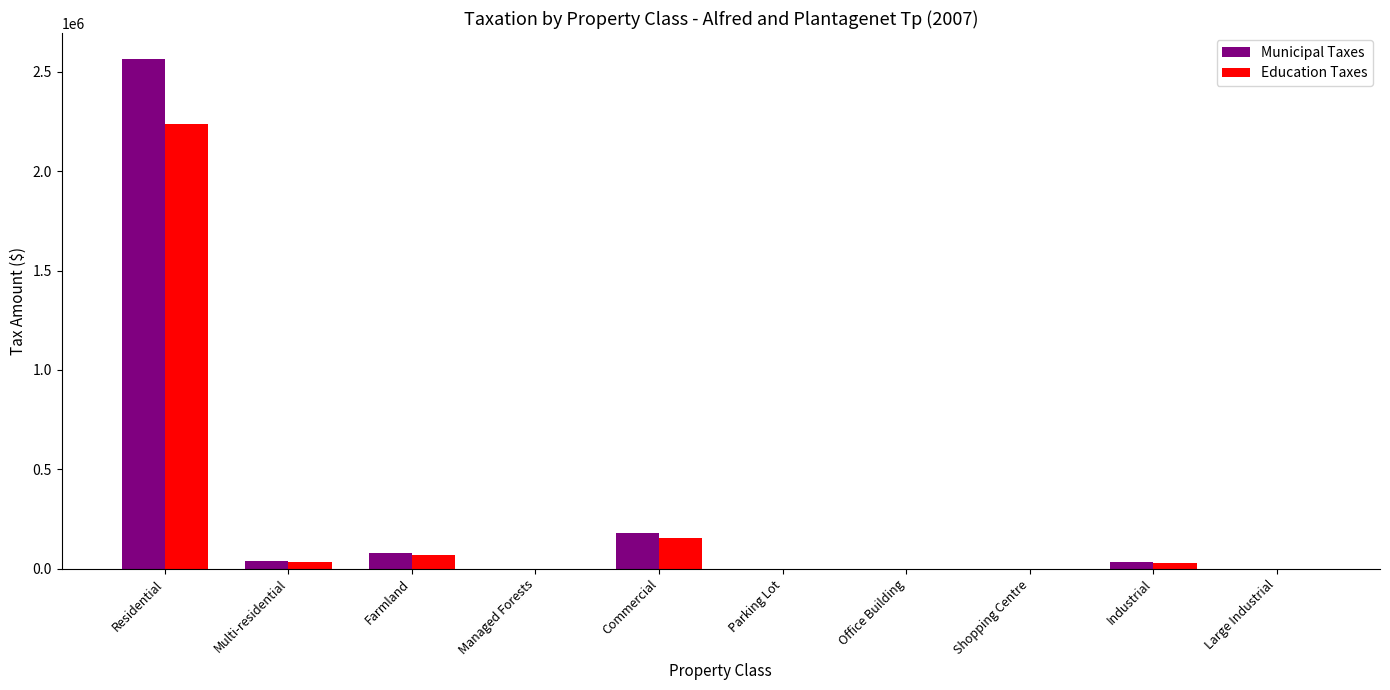

What is the sum of all Education Taxes values?

2527928